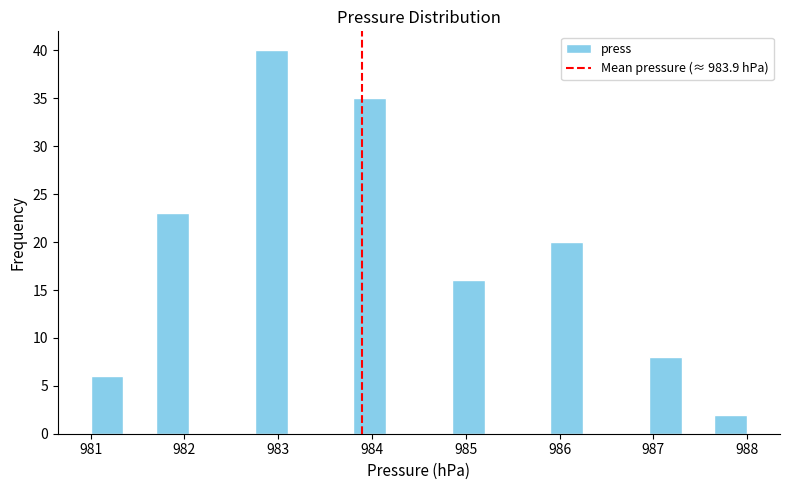

Read against the x-axis, roughly where is the centre of the tallest bar?

982.9